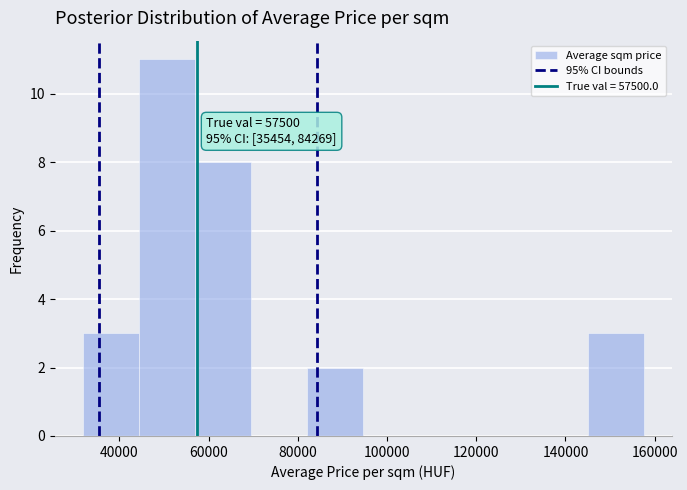

Which range on the x-axis has the tallest bar?

44000 to 56000